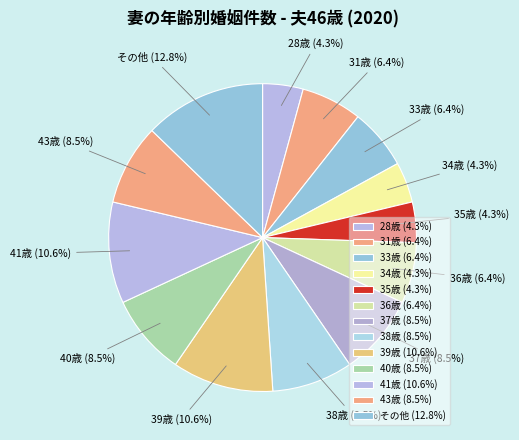

Between 37歳 and 41歳, which is larger?

41歳